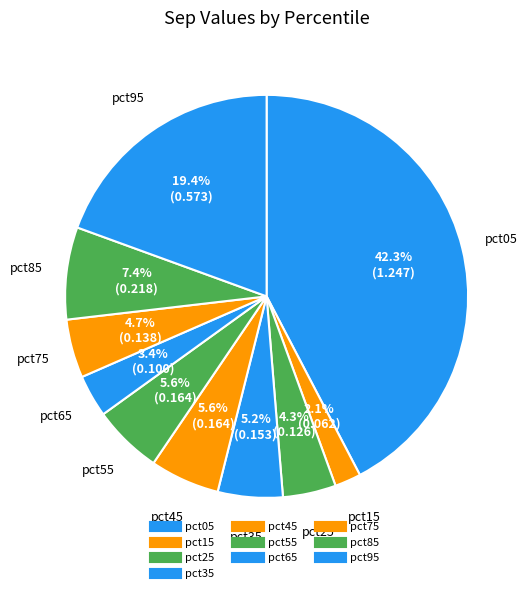

How much of the chart is everything except pct55?

94.4%